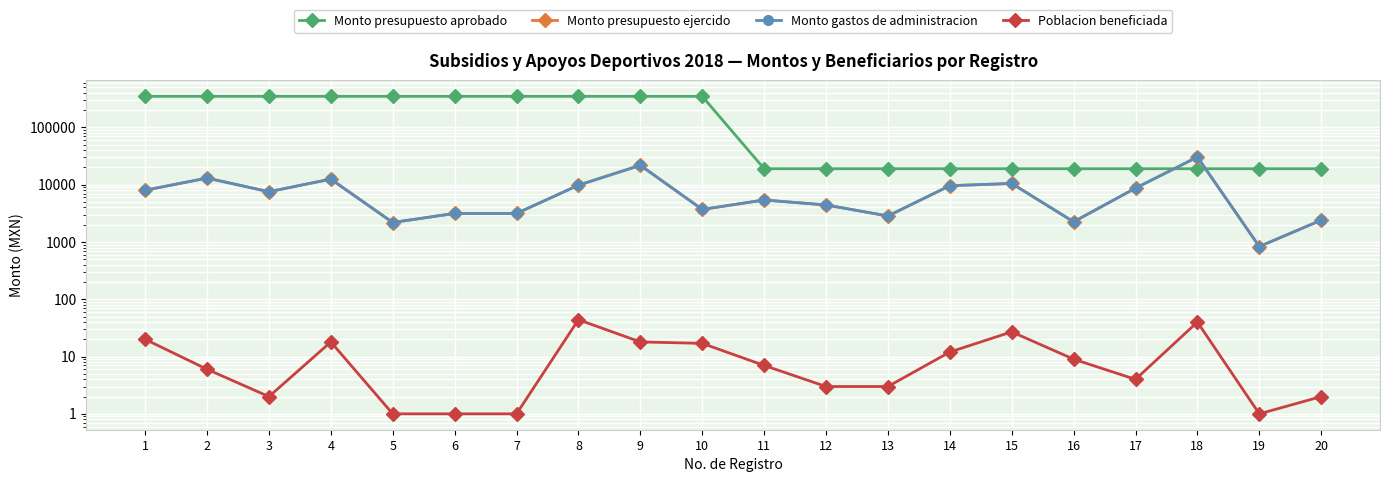

Is the value of Poblacion beneficiada at 19 greater than the value of Monto gastos de administracion at 6?

No